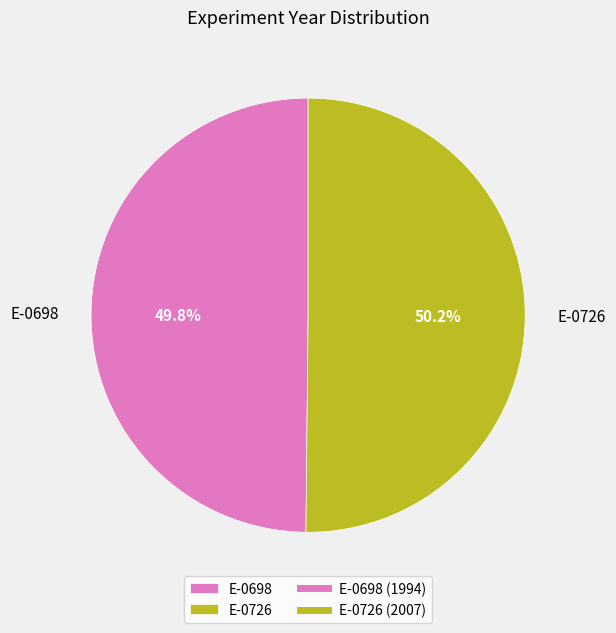

Does any single category account for the majority?

Yes